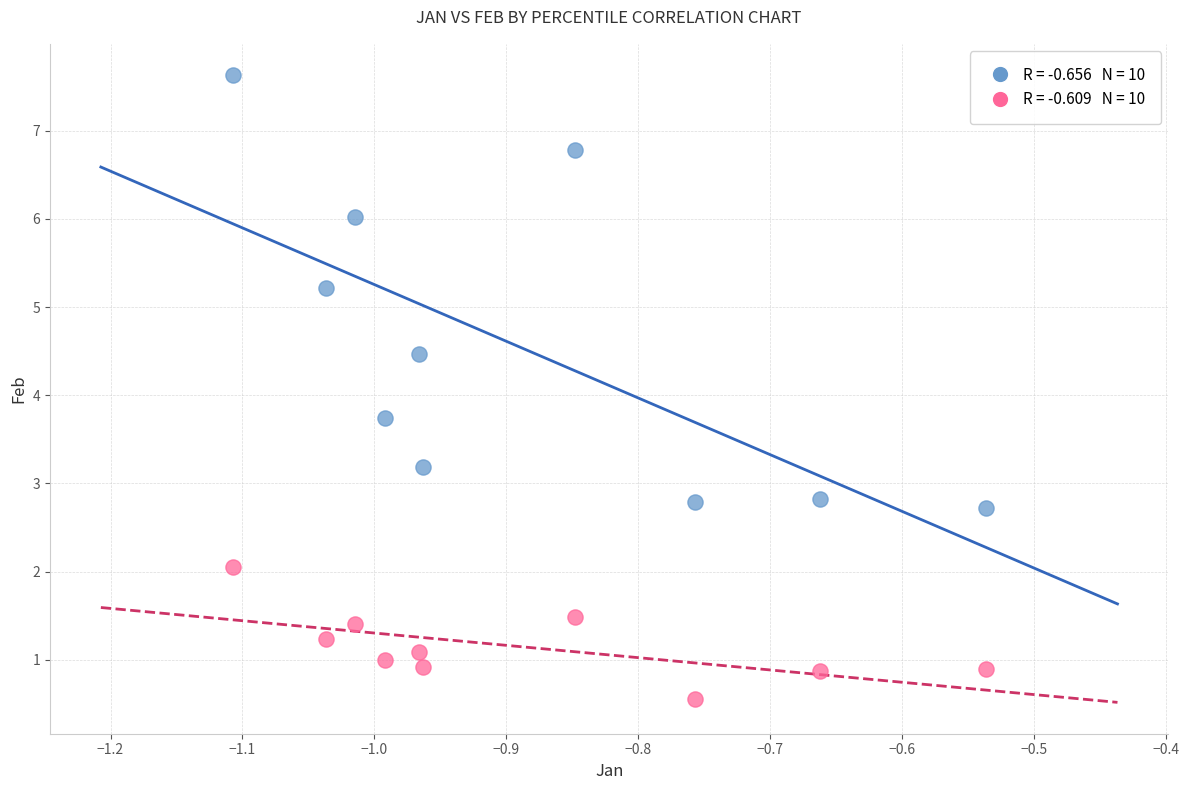

Across all data points, what is the range of X values (max minus min)?

0.6